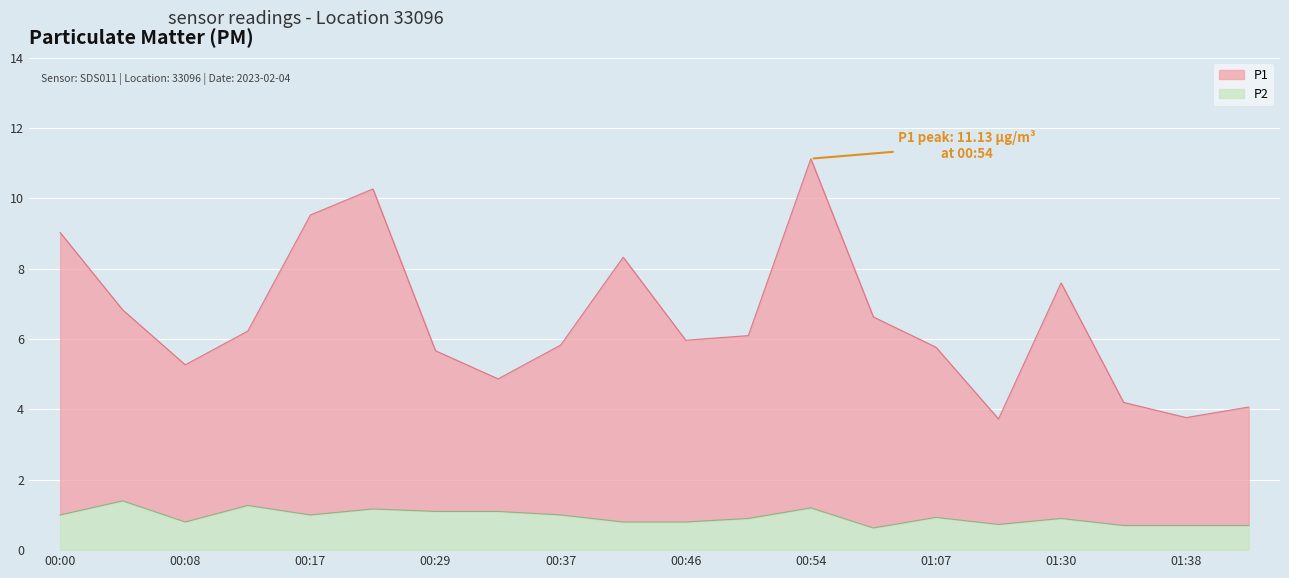

How many interior local valleys does the P1 series have?

5